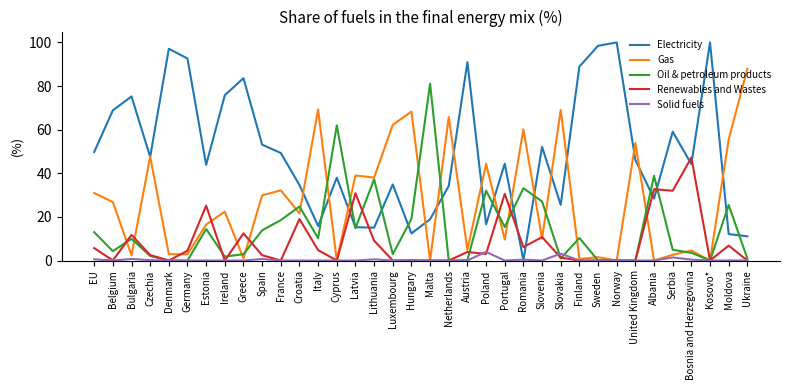

Between Luxembourg and Slovakia, which series saw the biggest shift?

Electricity